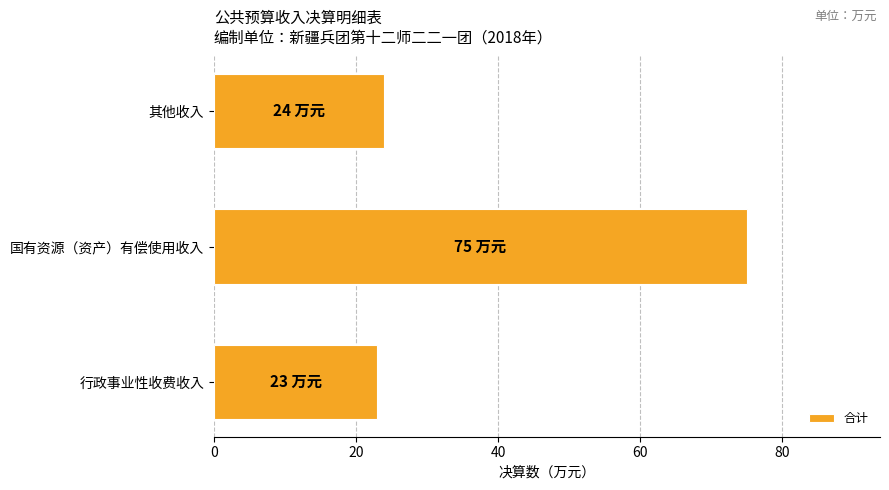

What is the change in value from 国有资源（资产）有偿使用收入 to 其他收入?

-51